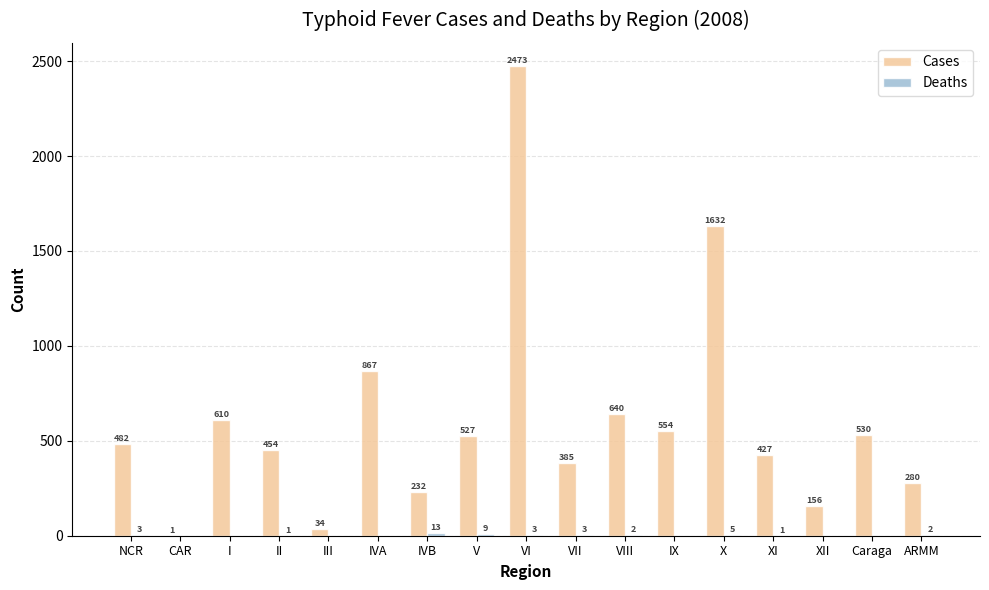

What is the average value of the Cases series?

605